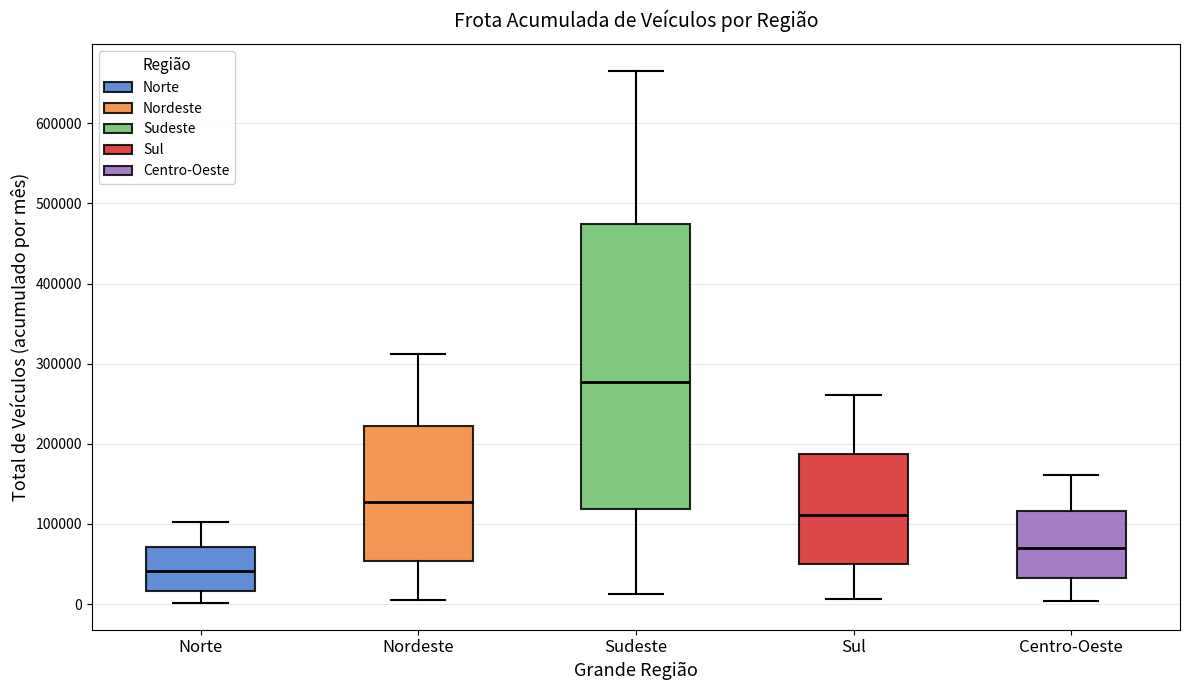

Reading left to right, read every box against the y-axis: the position of its median line, the range the box covers, and the ends of its whiskers. The values are not printed on the chart, so give them approximately, as read against the axis.

Norte: median 40000, box 20000 to 70000, whiskers 0 to 100000
Nordeste: median 130000, box 50000 to 220000, whiskers 0 to 310000
Sudeste: median 280000, box 120000 to 470000, whiskers 10000 to 670000
Sul: median 110000, box 50000 to 190000, whiskers 10000 to 260000
Centro-Oeste: median 70000, box 30000 to 120000, whiskers 0 to 160000